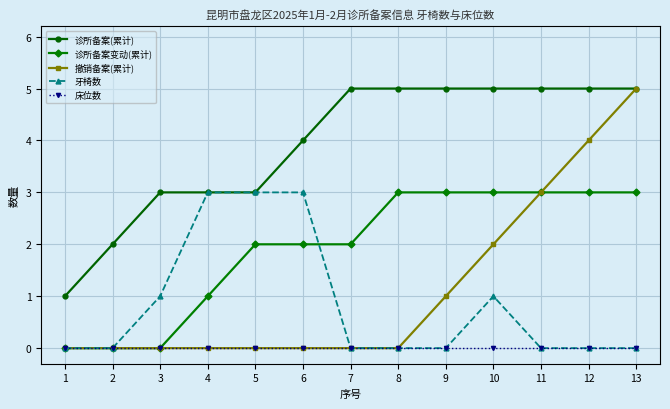

How many lines are shown in the chart?

5